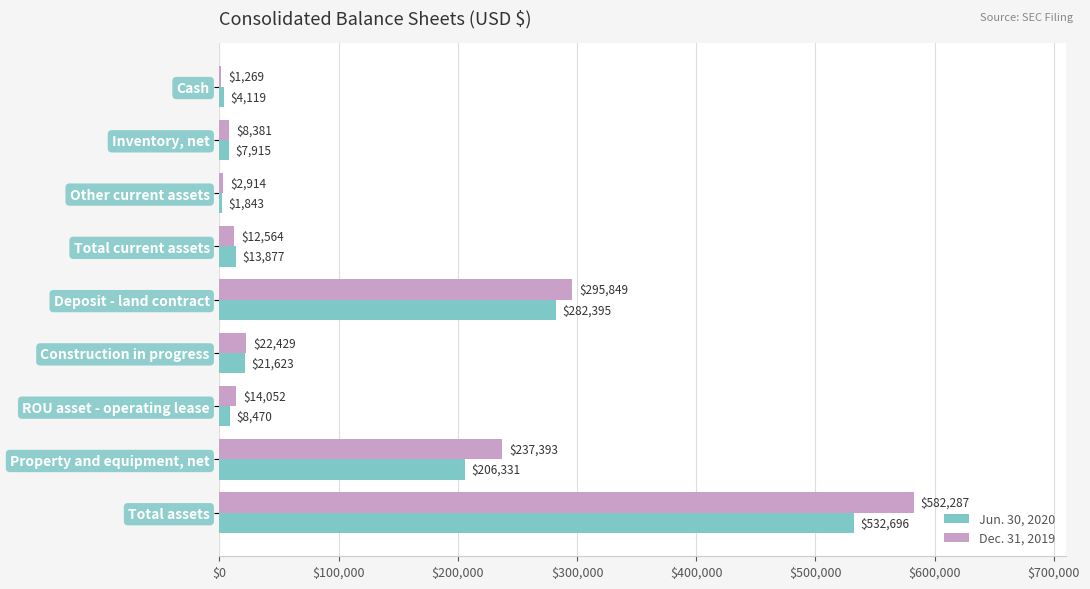

How many categories are shown in the chart?

9